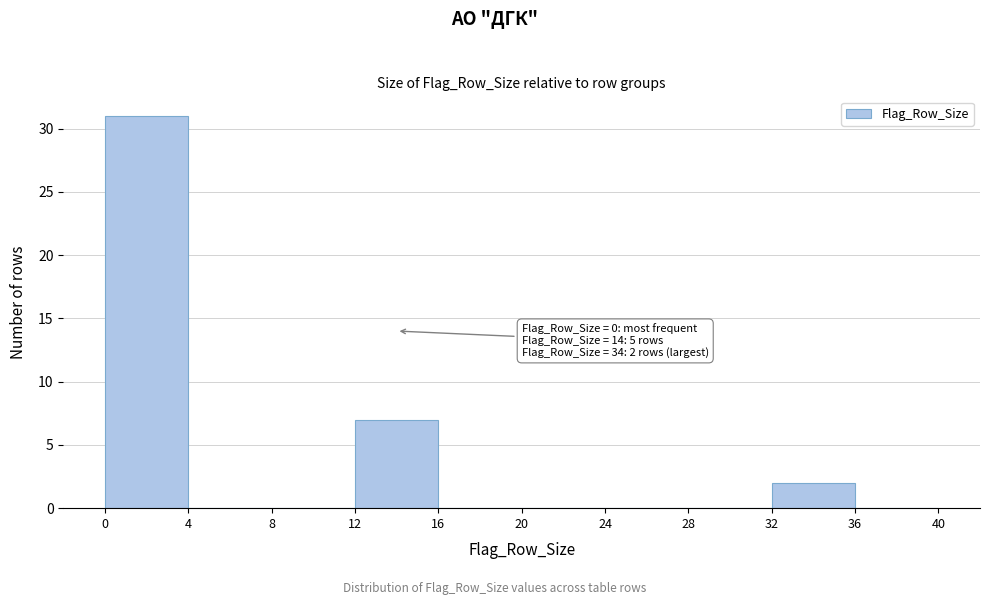

Which range on the x-axis has the tallest bar?

0 to 4